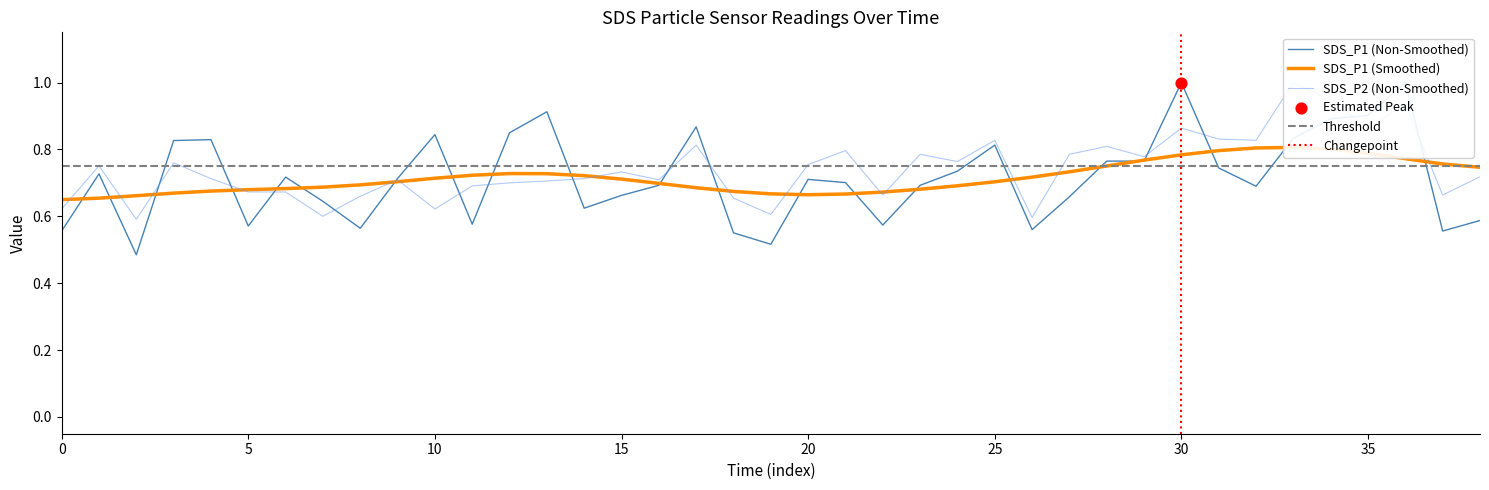

Which series reaches the minimum Y coordinate?

SDS_P1